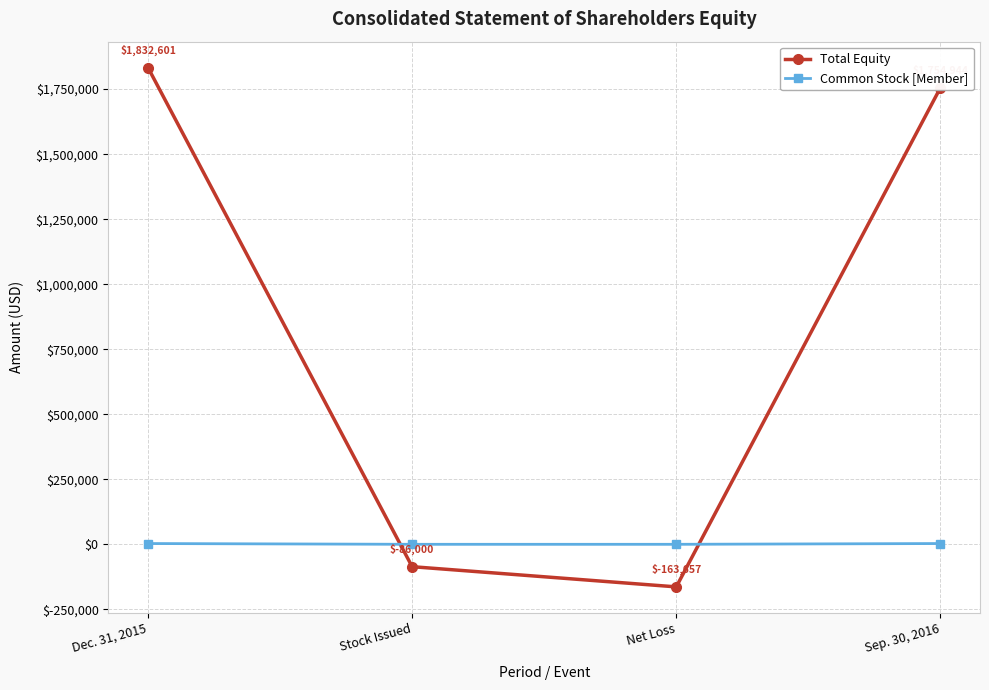

The Common Stock [Member] series shows 8 at Stock Issued. True or false?

True